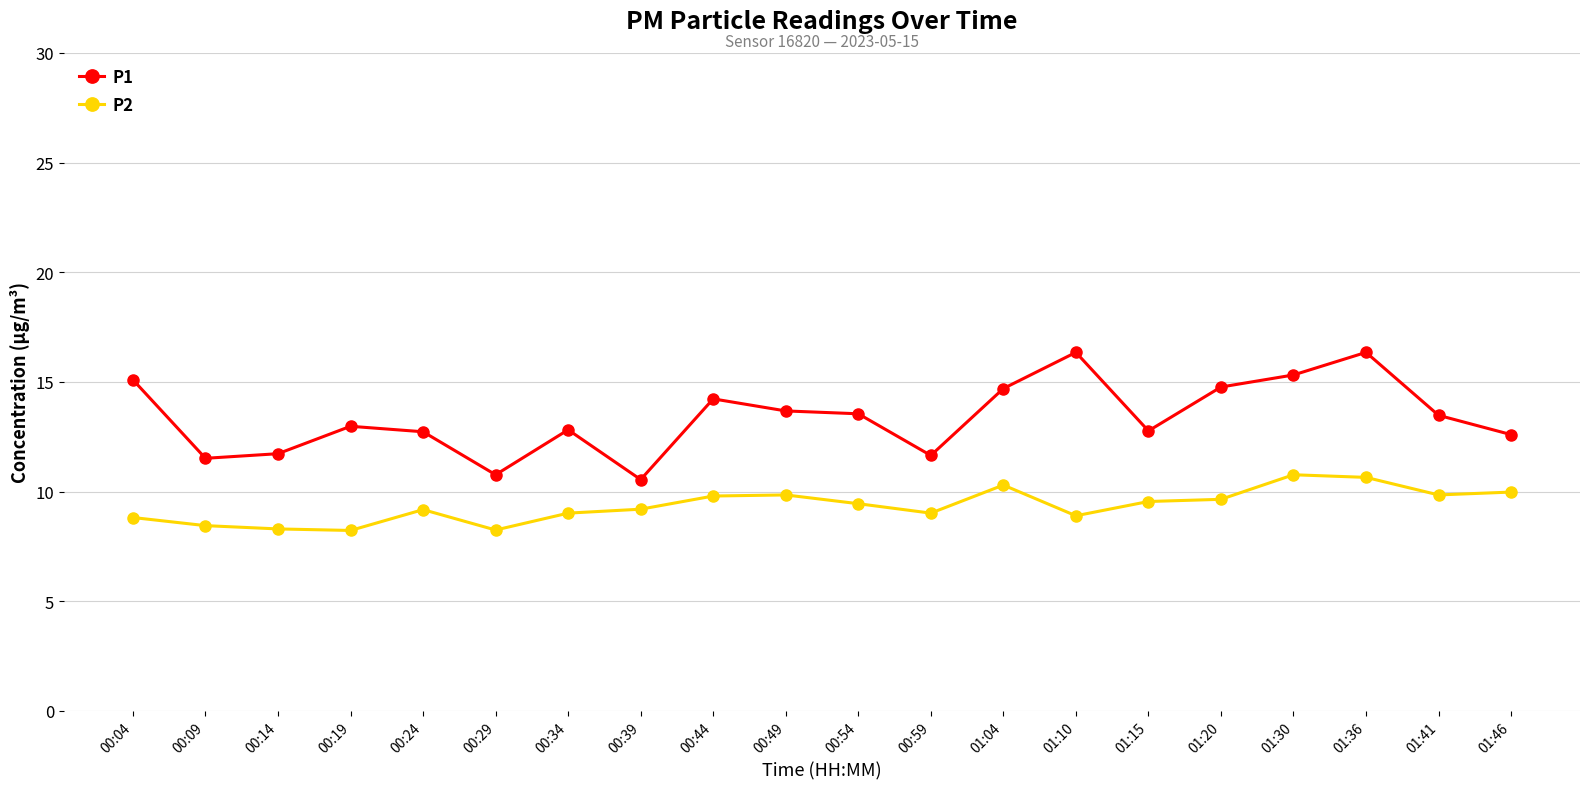

What is the difference between the second highest and second lowest values in the P1 series?

5.6